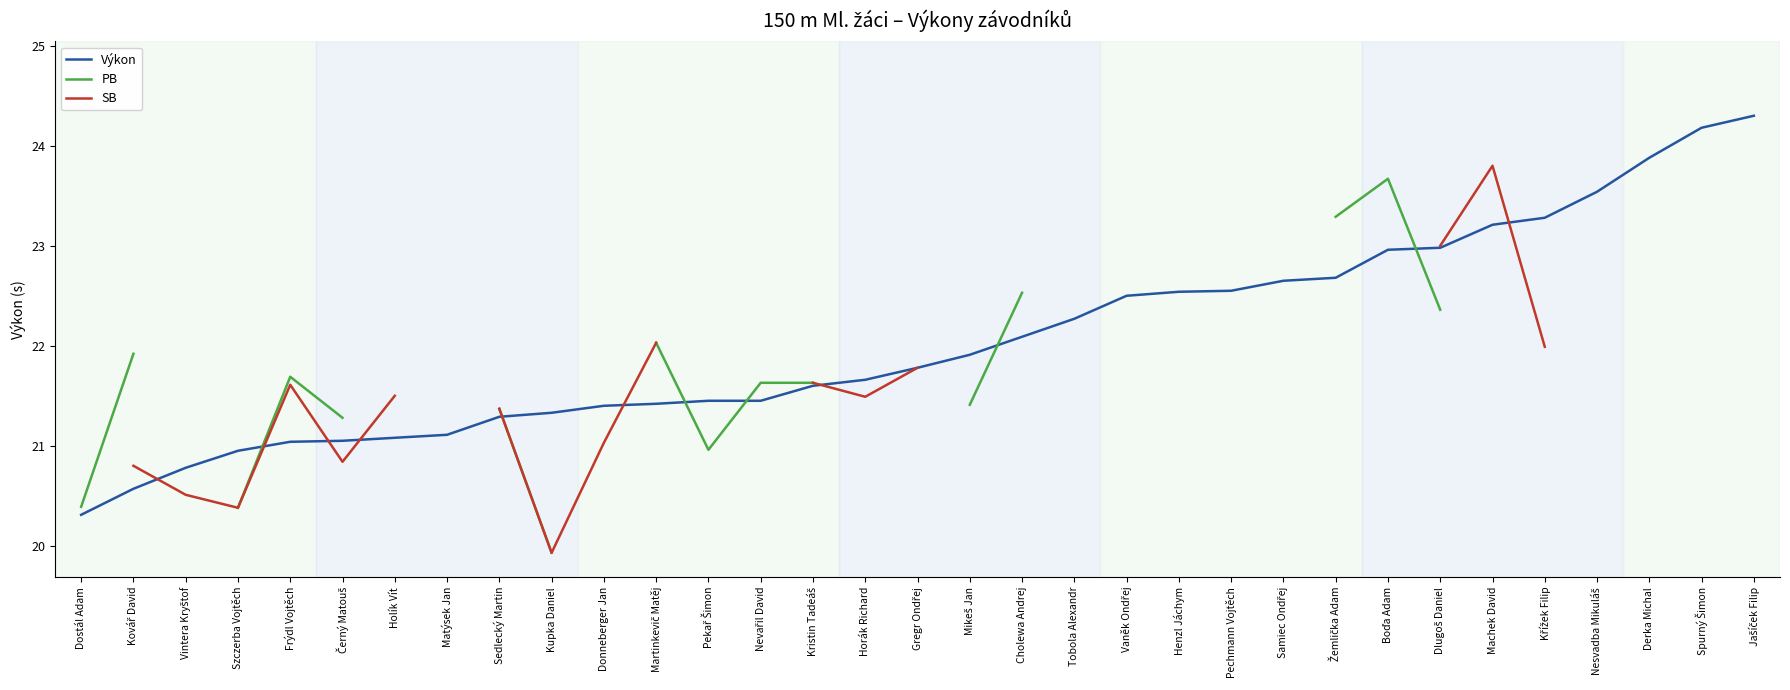

True or false: Výkon has a value of 22.1 at Cholewa Andrej.

True